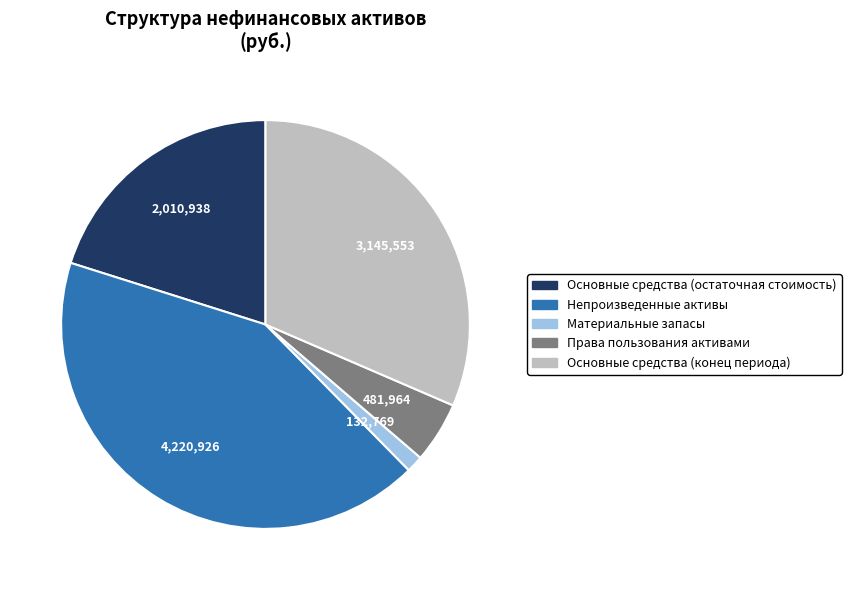

Which slice is the smallest?

Материальные запасы